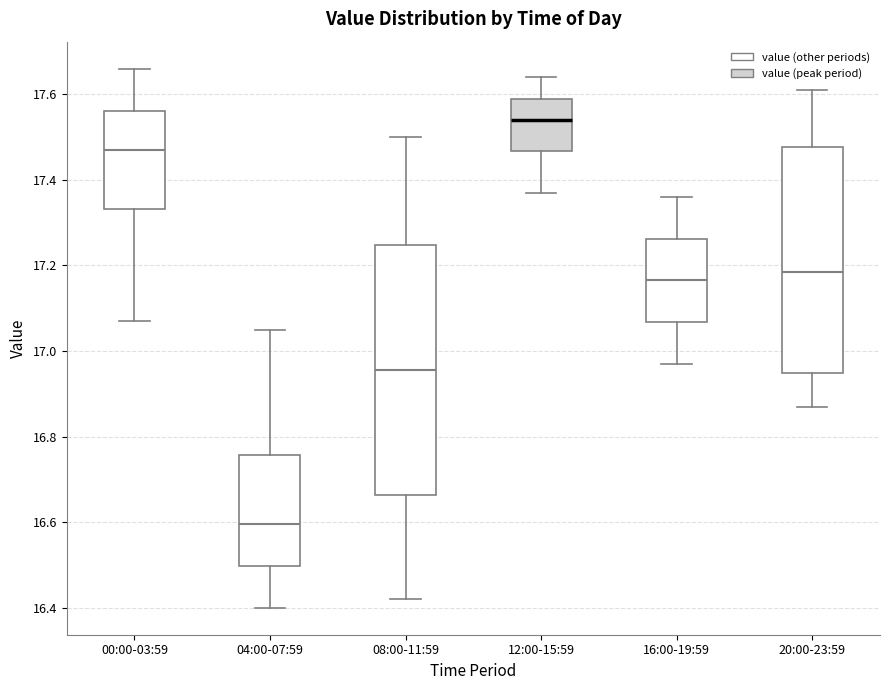

Reading left to right, transcribe this box plot: for each box, give where its median line is, the range the box spans, and where its two whiskers end, as read against the y-axis. The values are not printed on the chart, so give them approximately, as read against the axis.

00:00-03:59: median 17.48, box 17.34 to 17.56, whiskers 17.08 to 17.66
04:00-07:59: median 16.60, box 16.50 to 16.76, whiskers 16.40 to 17.06
08:00-11:59: median 16.96, box 16.66 to 17.24, whiskers 16.42 to 17.50
12:00-15:59: median 17.54, box 17.46 to 17.60, whiskers 17.38 to 17.64
16:00-19:59: median 17.16, box 17.06 to 17.26, whiskers 16.98 to 17.36
20:00-23:59: median 17.18, box 16.94 to 17.48, whiskers 16.88 to 17.62